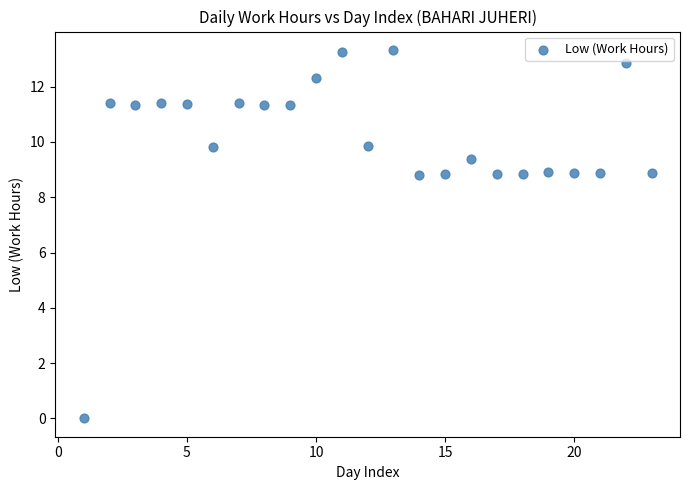

What is the range of Y values (max minus min)?

13.3